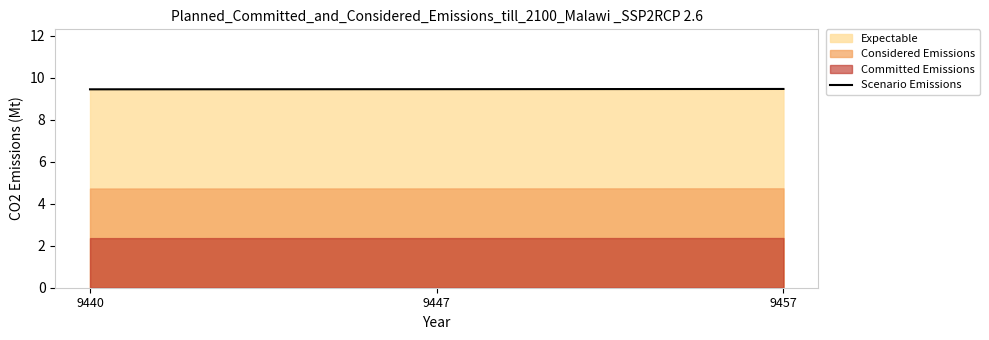

Count the values in the range 9 to 10.

3